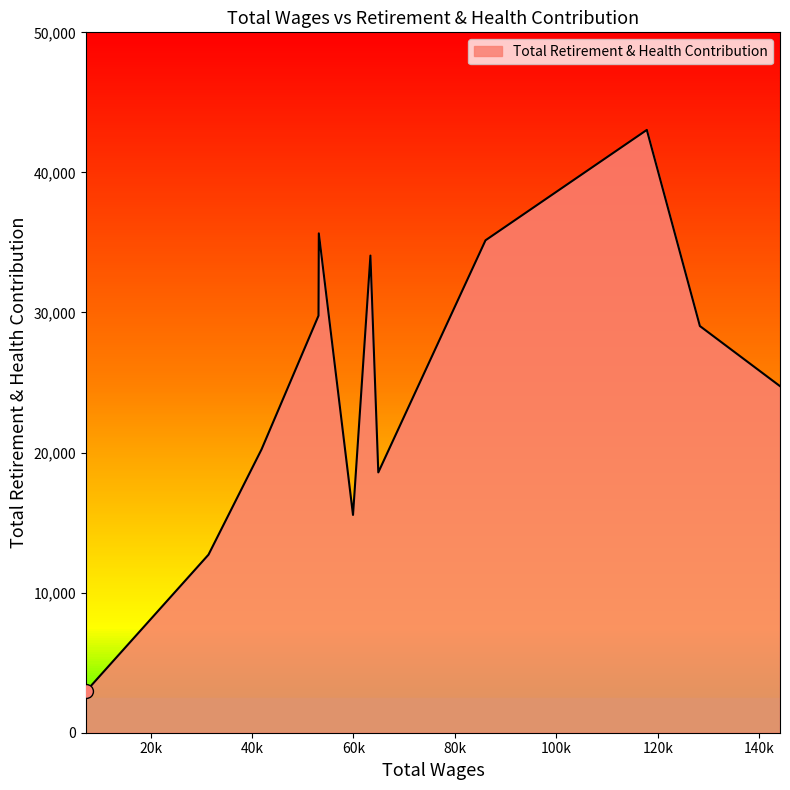

What is the smallest value displayed?

2944